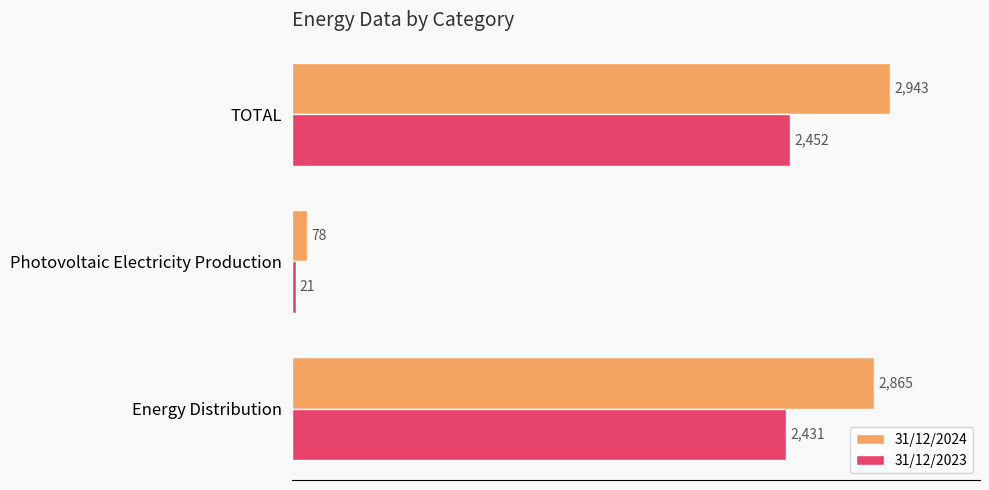

Rank the series by their average value, from lowest to highest.

31/12/2023, 31/12/2024